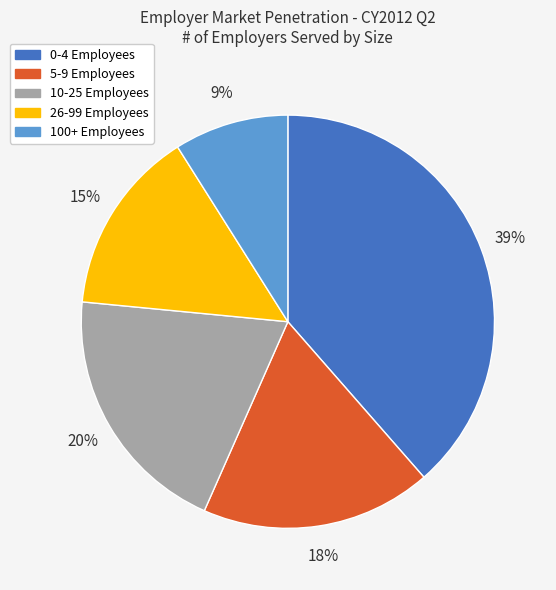

How many segments does this pie chart have?

5